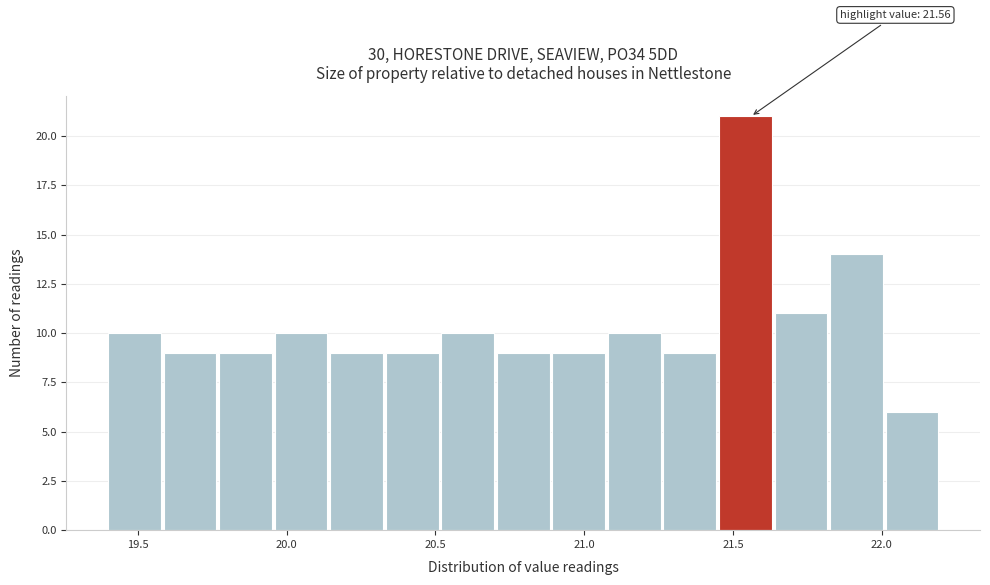

Read against the x-axis, roughly where is the centre of the tallest bar?

21.55